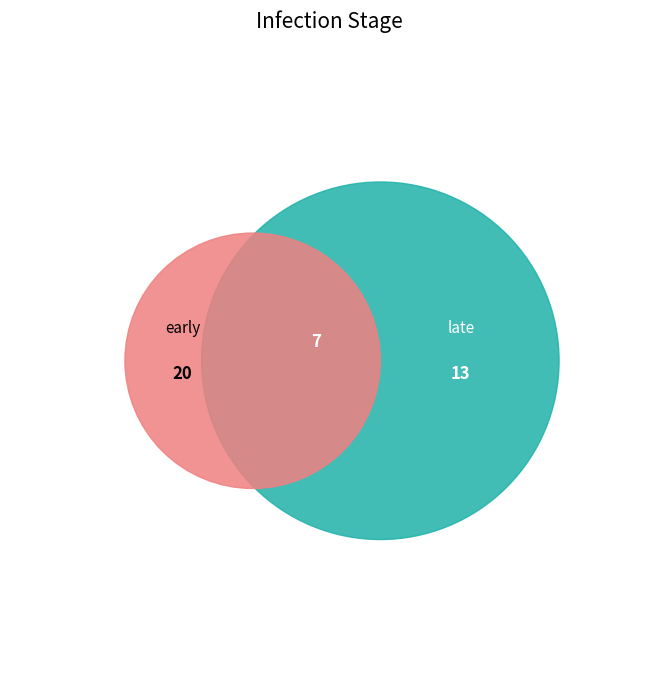

How many segments does this pie chart have?

2